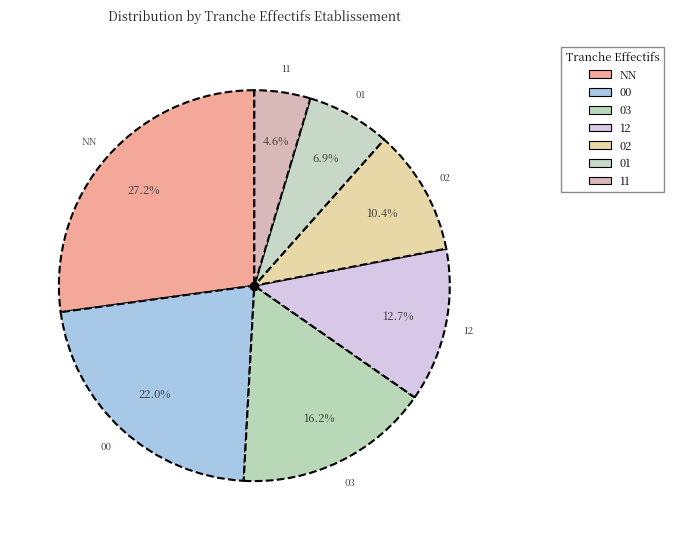

Count the number of slices in the pie.

7